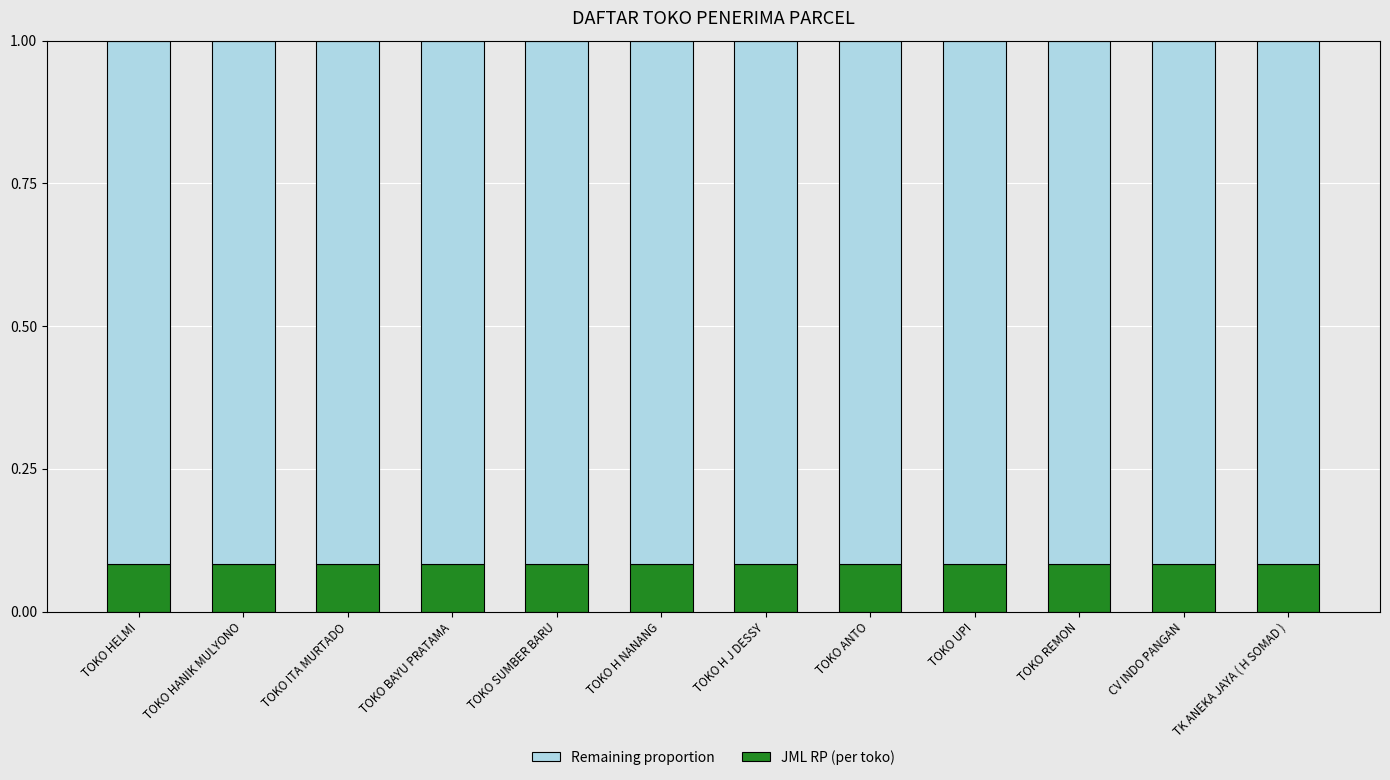

What is the total value across all series at TOKO SUMBER BARU?

1.0